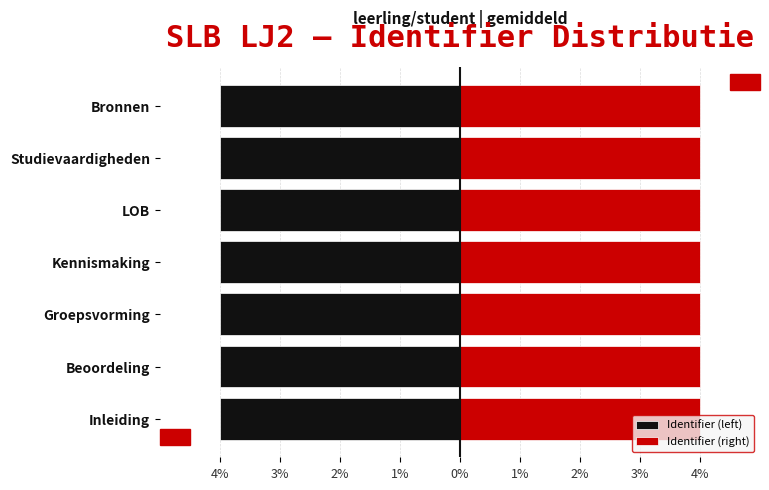

Rank the series by their average value, from lowest to highest.

Identifier (left), Identifier (right)